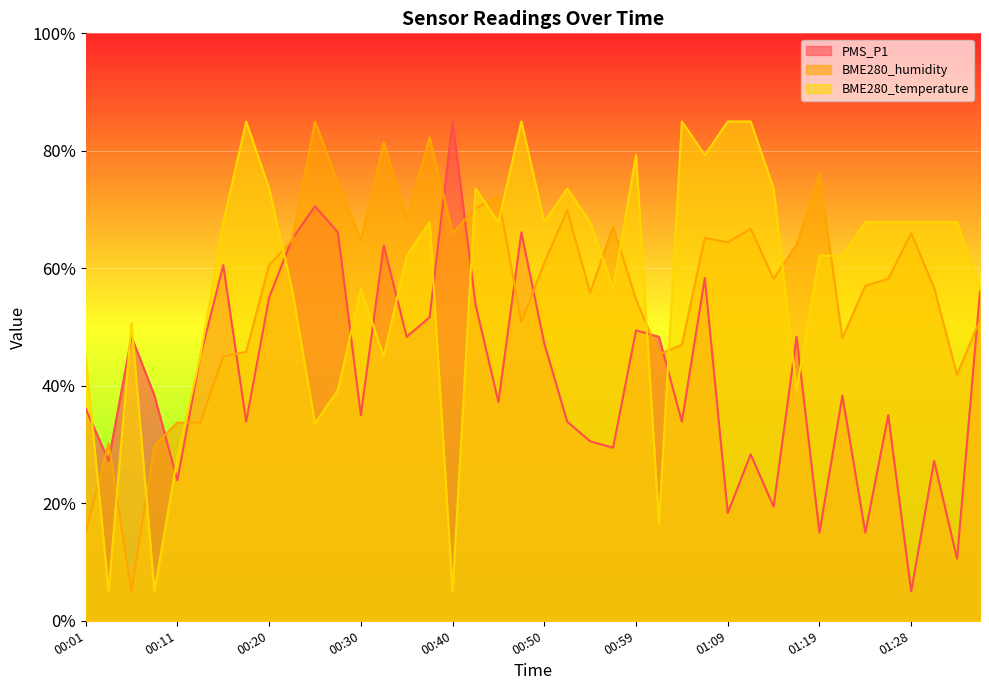

In BME280_temperature, how many points are higher than both neighbors (excluding endpoints)?

9